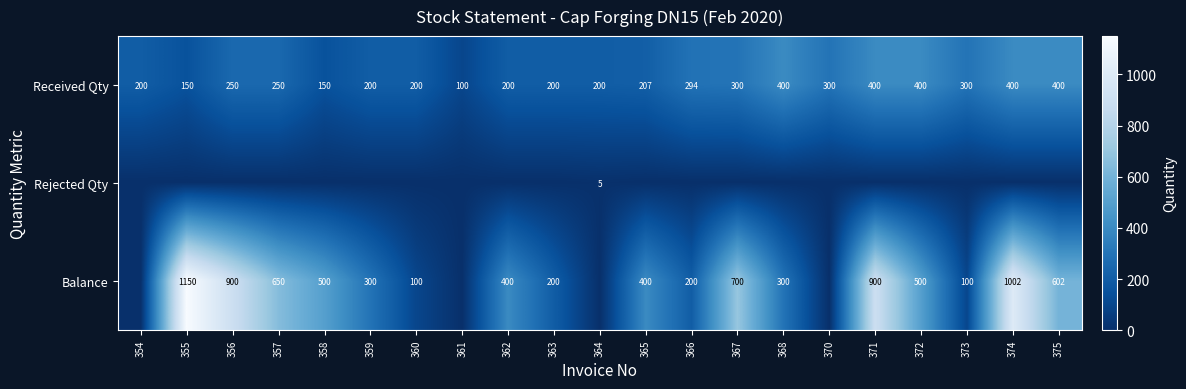

Which has a higher value, 374 or 366?

374